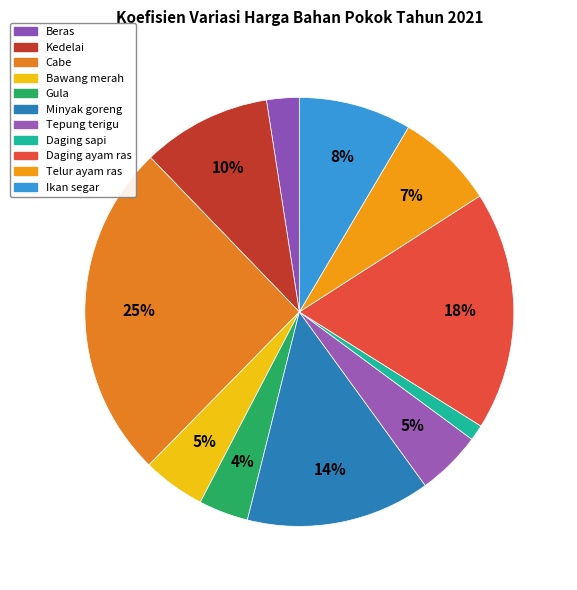

The Beras slice represents 9% of the pie. True or false?

False